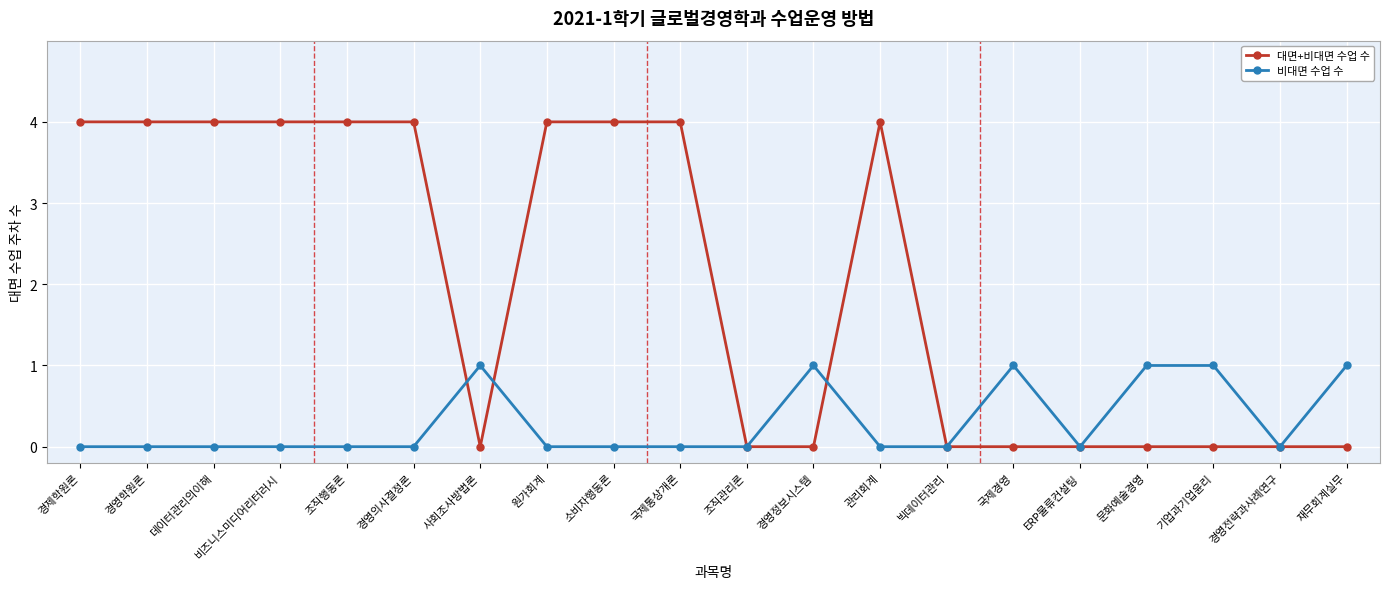

Which series has the largest range (max minus min)?

대면+비대면 수업 수